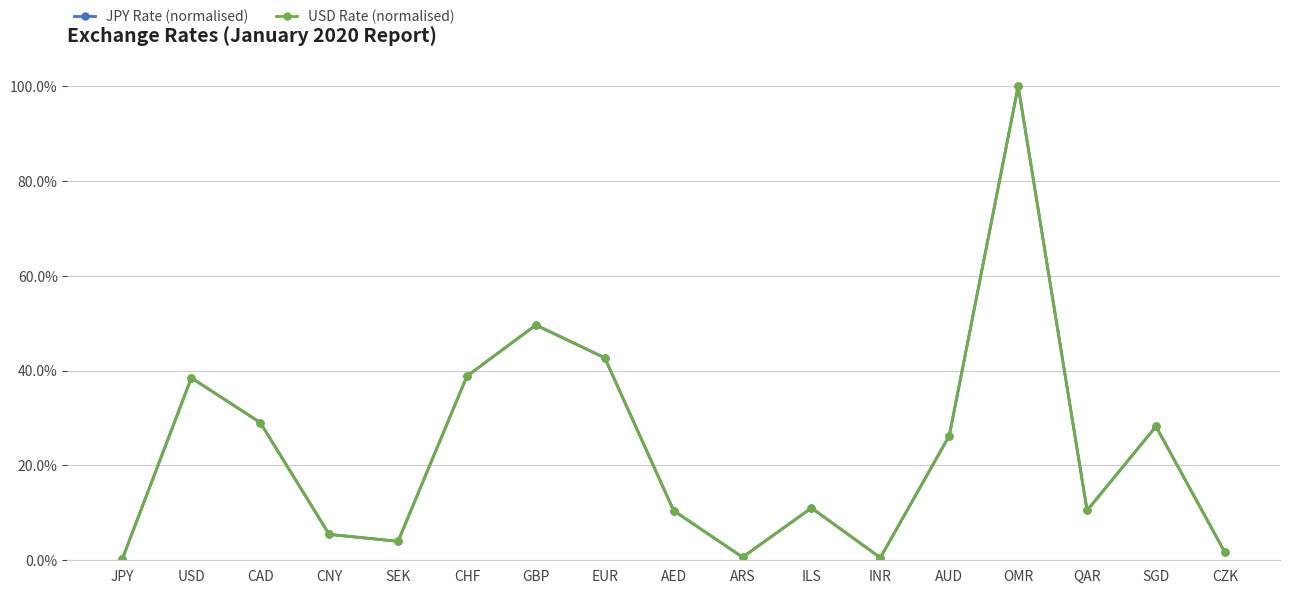

Reading left to right, transcribe all the data shown in this chart.

JPY Rate (normalised): JPY=0.0	USD=0.4	CAD=0.3	CNY=0.1	SEK=0.0	CHF=0.4	GBP=0.5	EUR=0.4	AED=0.1	ARS=0.0	ILS=0.1	INR=0.0	AUD=0.3	OMR=1.0	QAR=0.1	SGD=0.3	CZK=0.0
USD Rate (normalised): JPY=0.0	USD=0.4	CAD=0.3	CNY=0.1	SEK=0.0	CHF=0.4	GBP=0.5	EUR=0.4	AED=0.1	ARS=0.0	ILS=0.1	INR=0.0	AUD=0.3	OMR=1.0	QAR=0.1	SGD=0.3	CZK=0.0